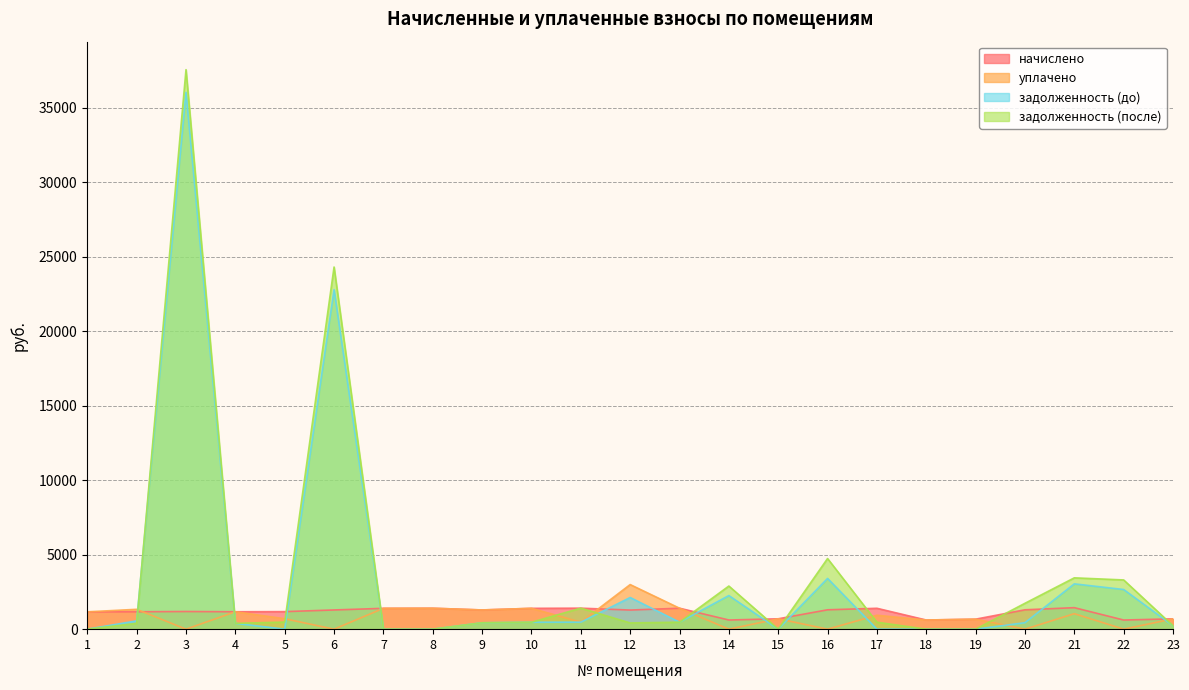

Read the задолженность (после) value at 10.

466.4